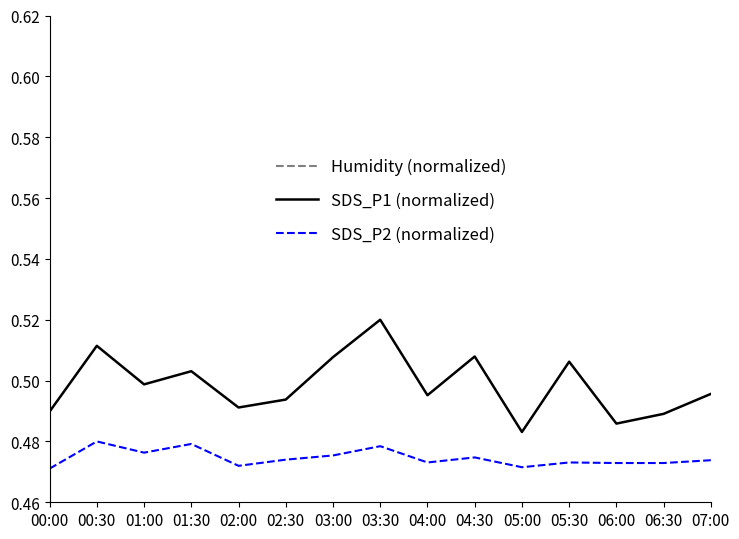

Which series changed the most between 02:00 and 04:30?

SDS_P1 (normalized)